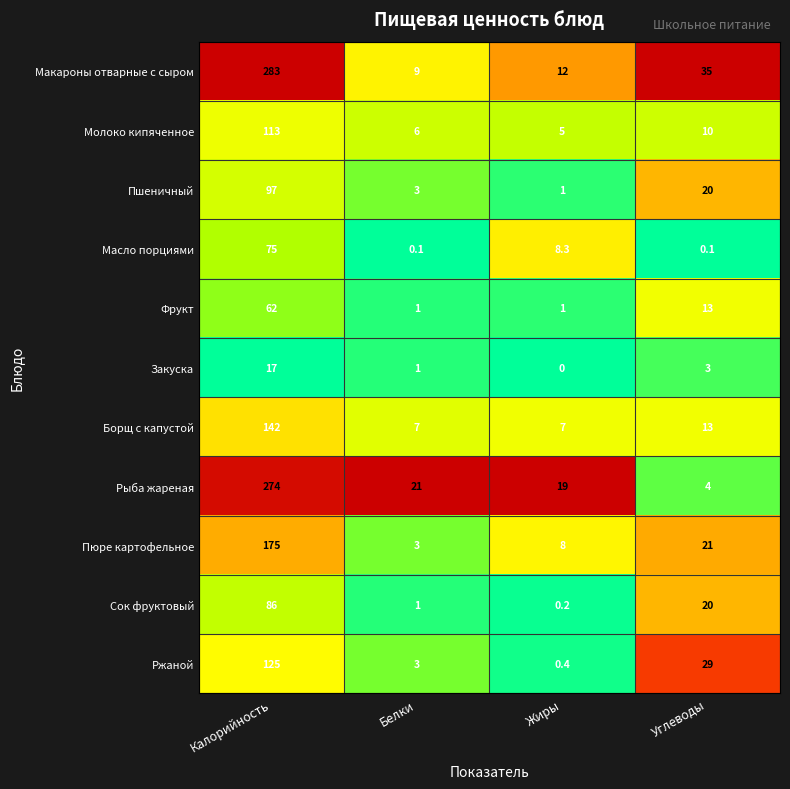

At how many categories does at least one series exceed 0?

4